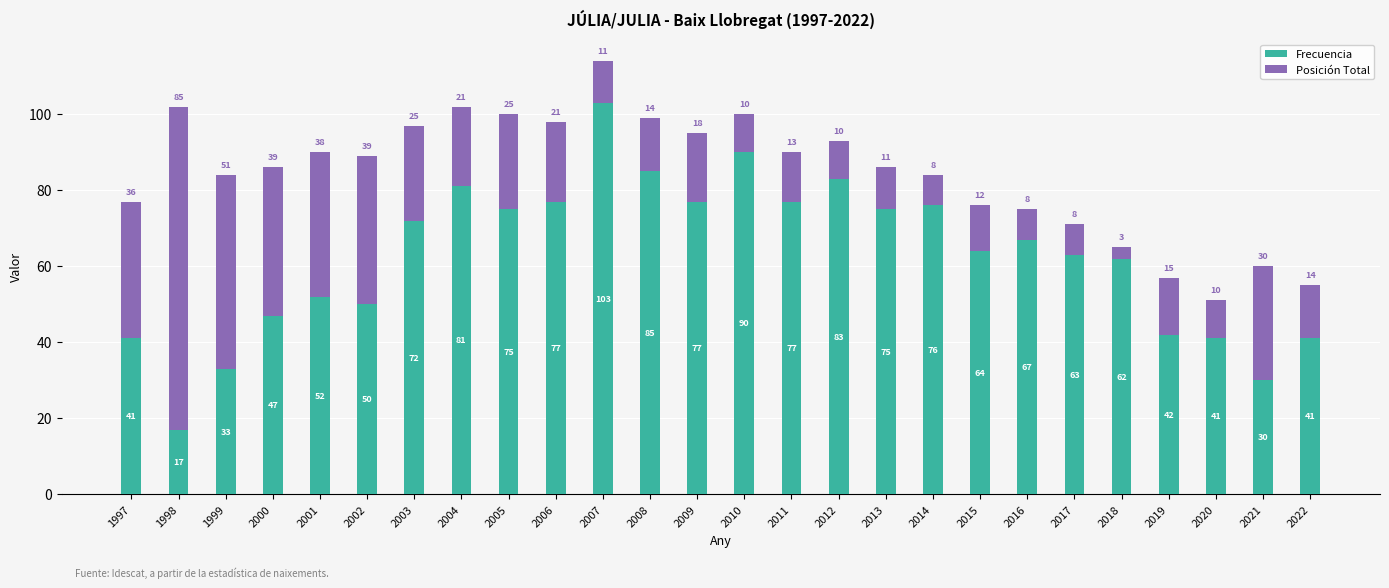

Which category has the lowest value in the Frecuencia series?

1998